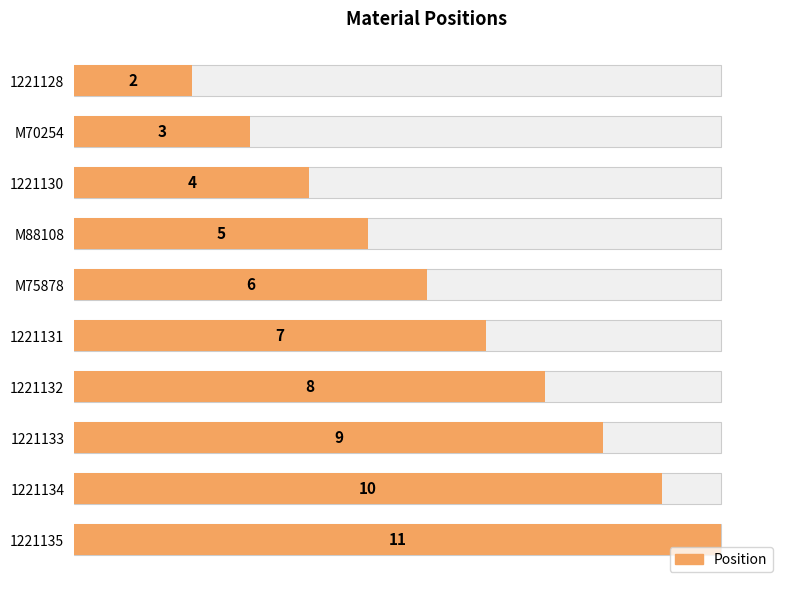

Is it true that the value at 1221132 is 11?

False